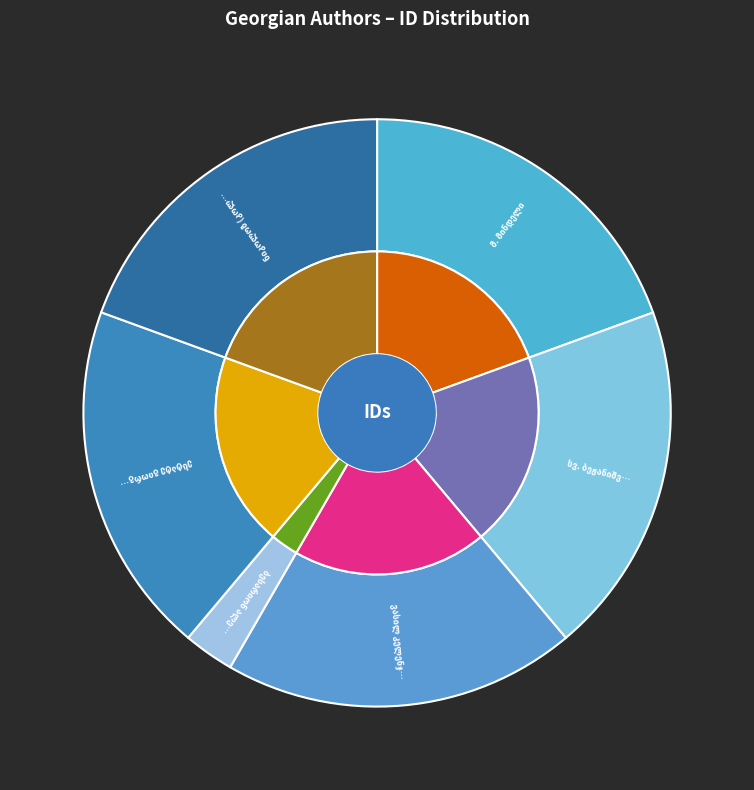

To the nearest percent, what is the difference between the ბესარიონ ალექსანდრეს ძე დანელია and ვასილ კელენჯერიძე slice percentages?

17%